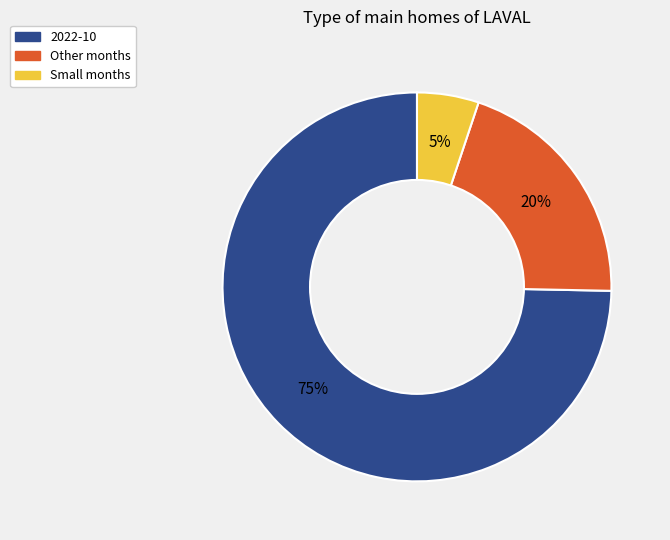

Is there a majority slice in this chart?

Yes